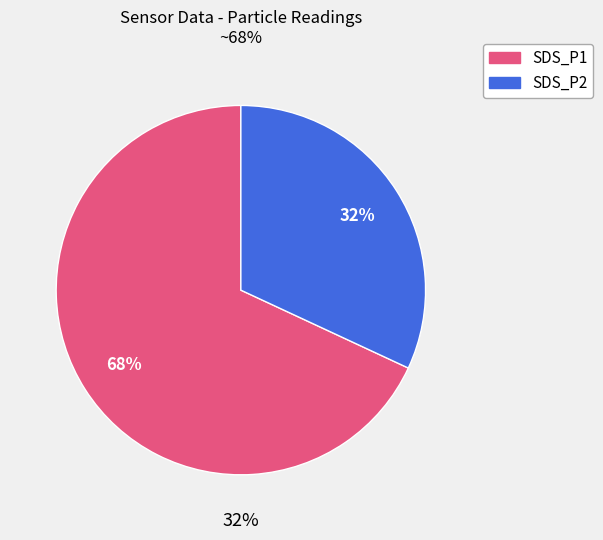

How many segments does this pie chart have?

2